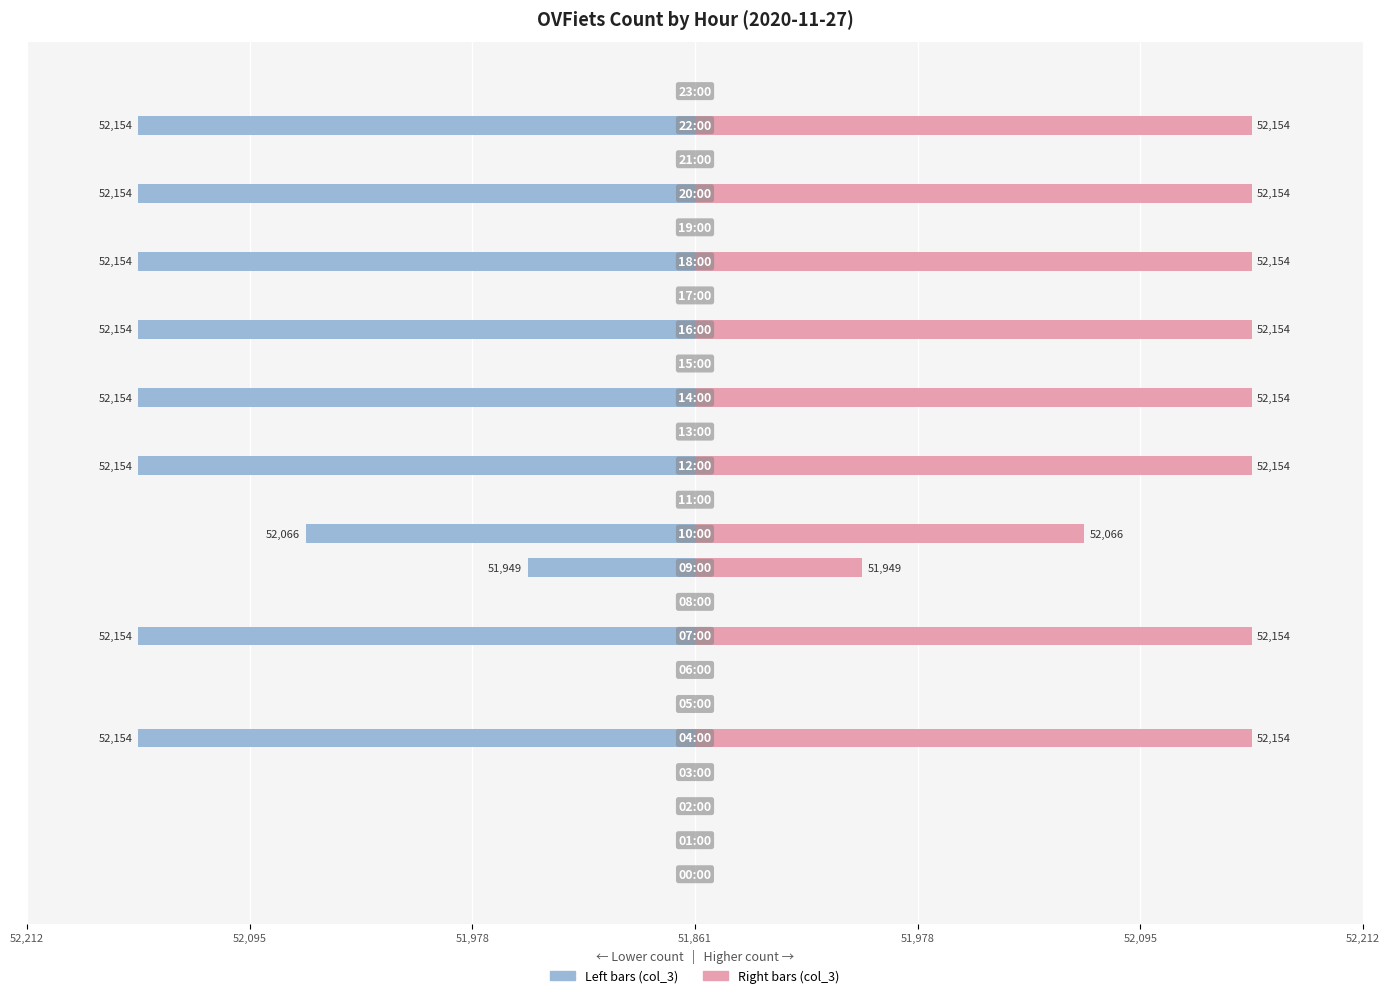

How many groups of bars are there?

24